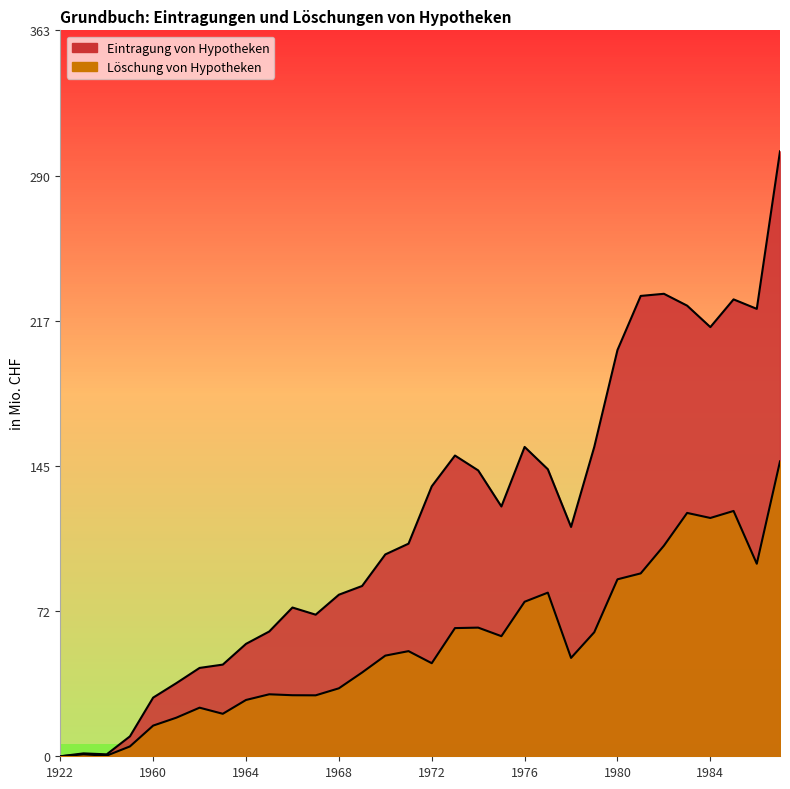

Which series has the largest total across all categories?

Eintragung von Hypotheken